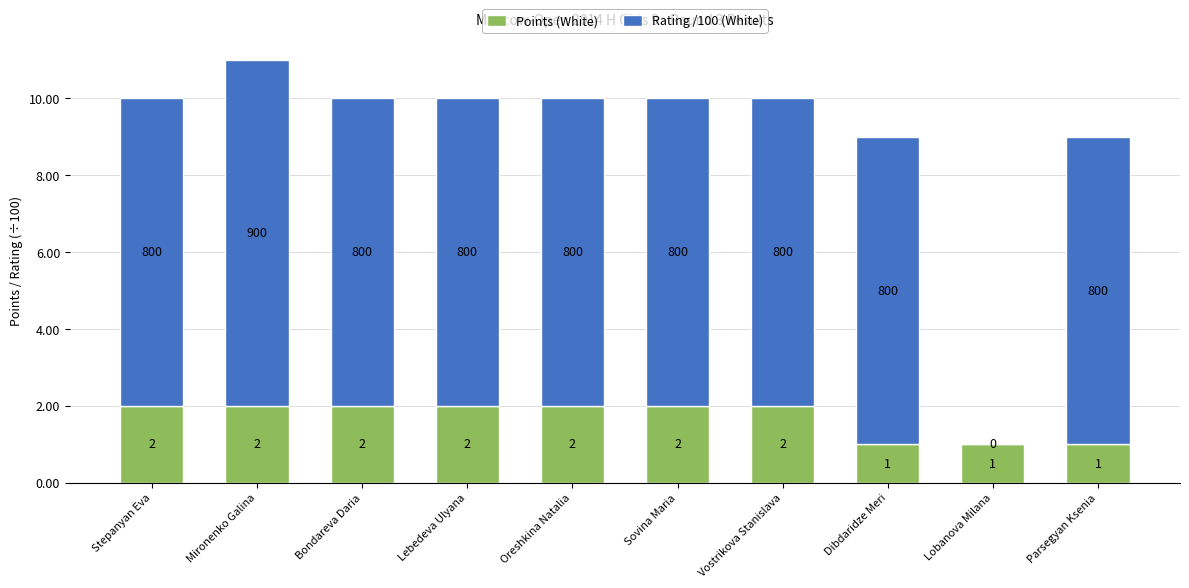

How many Points (White) values are between 1 and 2?

10